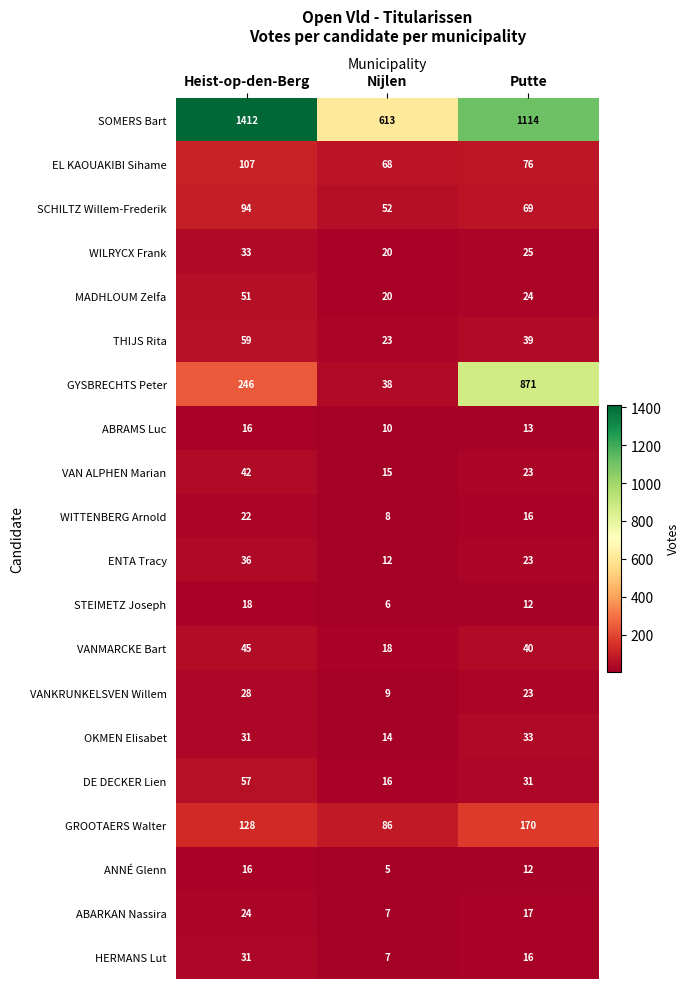

What is the maximum value shown in the chart?

1412